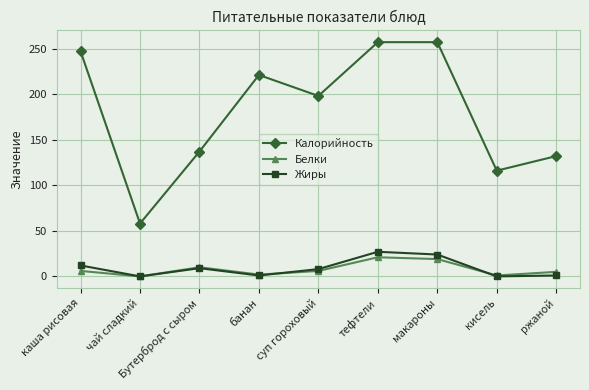

True or false: Белки has a value of 11 at чай сладкий.

False